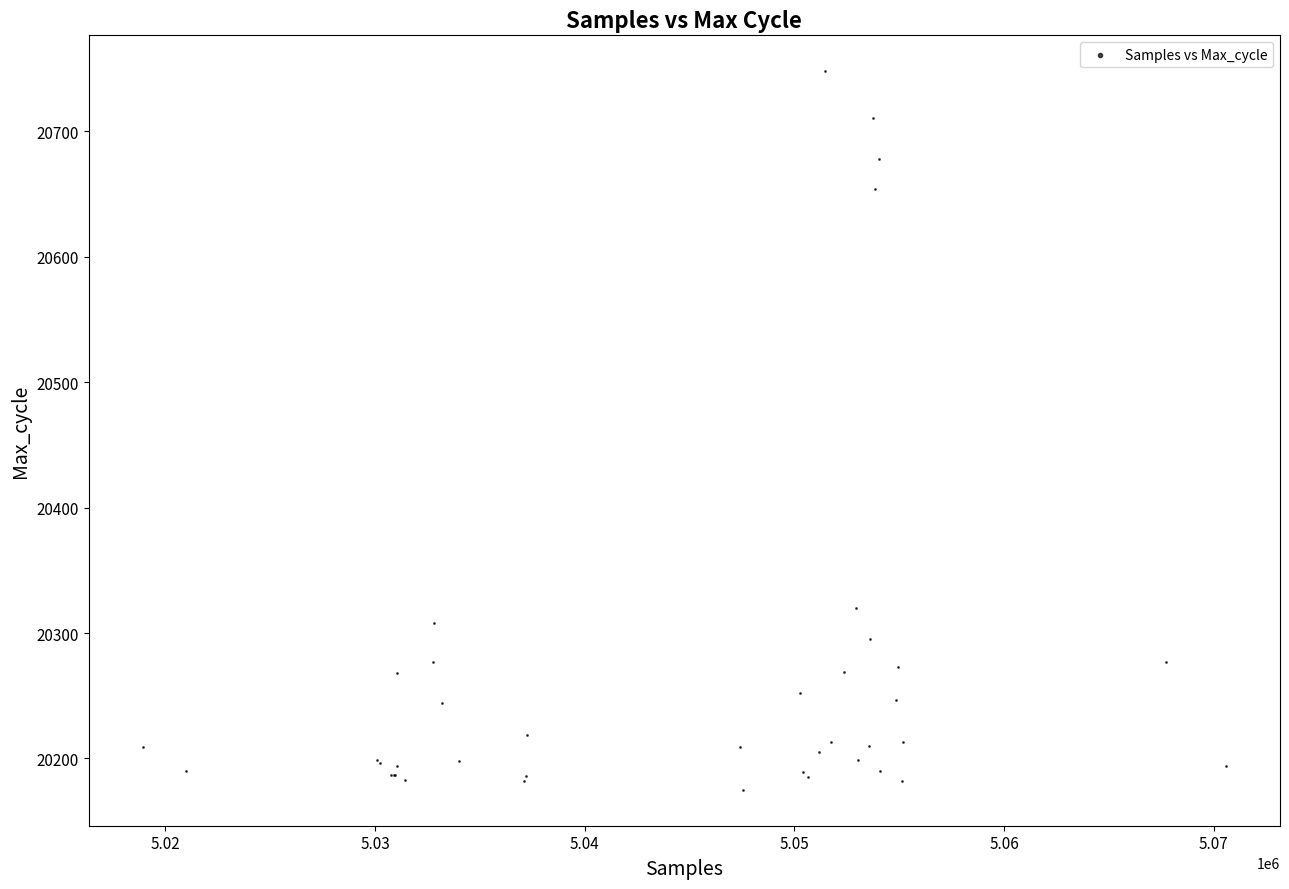

What Y value in the scatter plot is closest to 20461?

20320